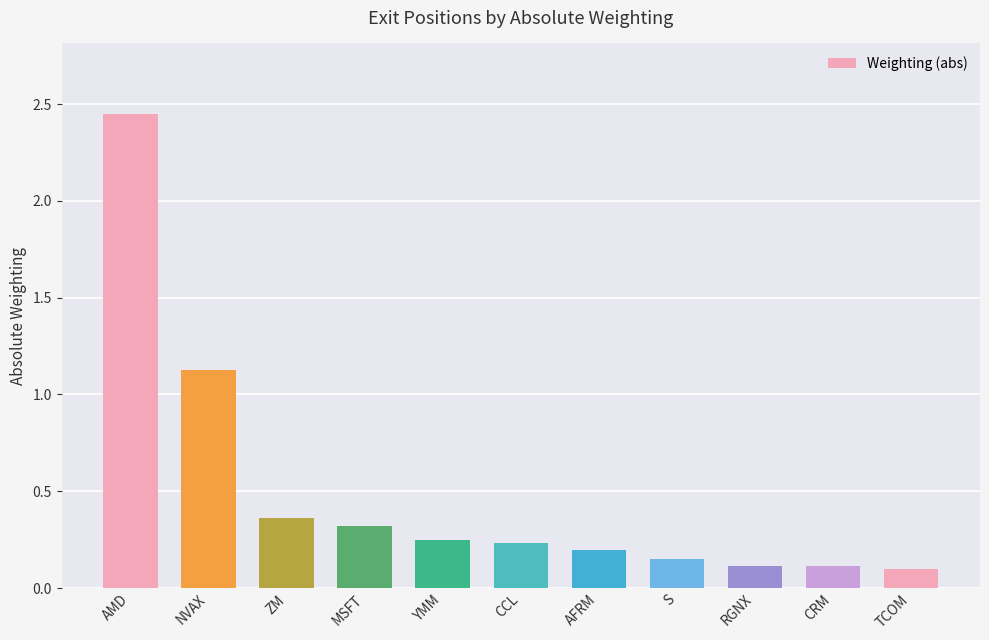

What is the label of the 6th bar from the right?

CCL